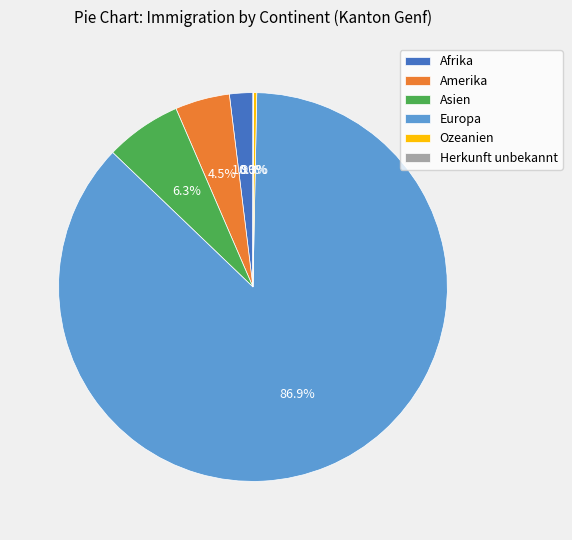

Between Asien and Ozeanien, which is larger?

Asien